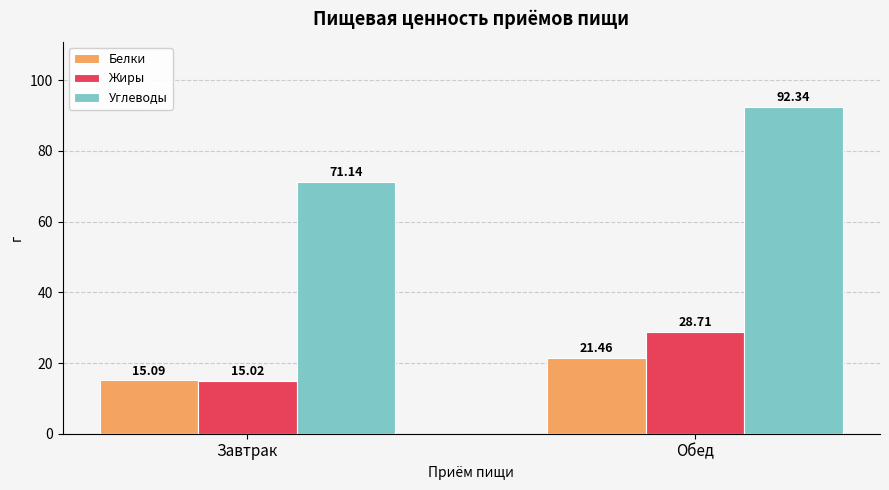

What is the difference between the Углеводы values at Завтрак and Обед?

21.2